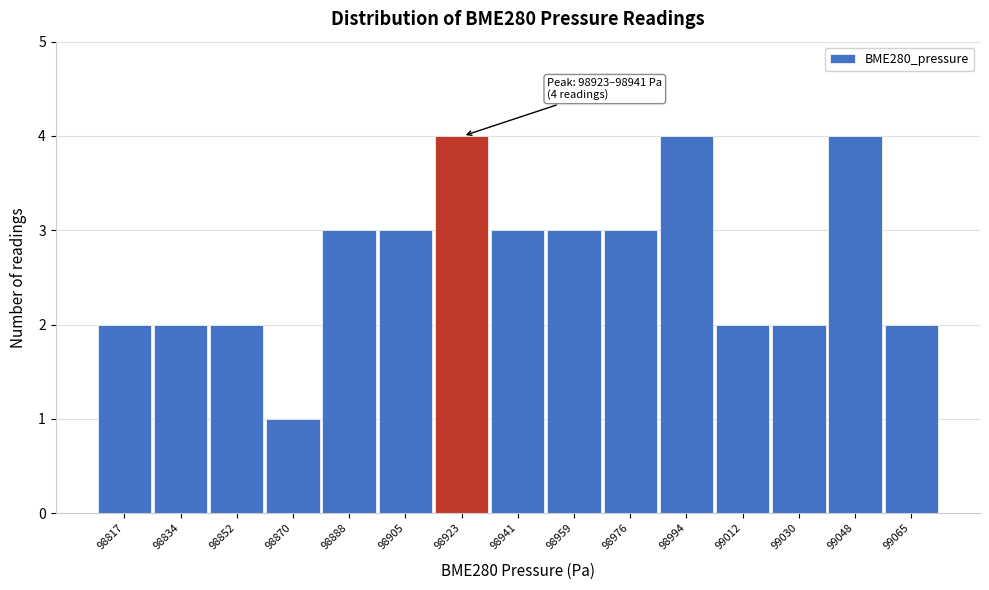

Reading left to right, transcribe all the data shown in this chart.

2	2	2	1	3	3	4	3	3	3	4	2	2	4	2